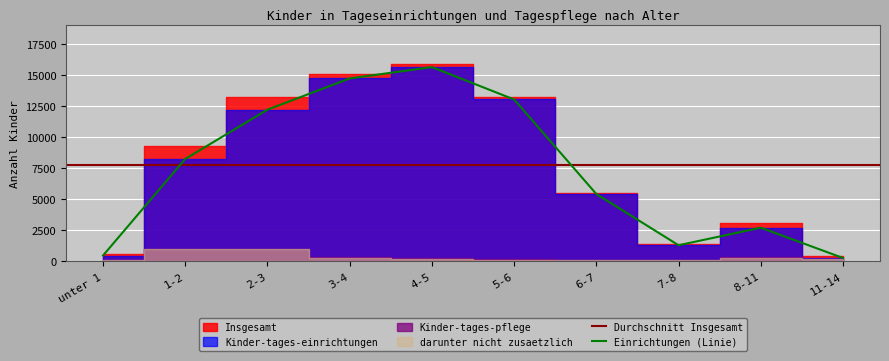

True or false: Kinder-tages-einrichtungen has more than 1 interior local peaks.

True